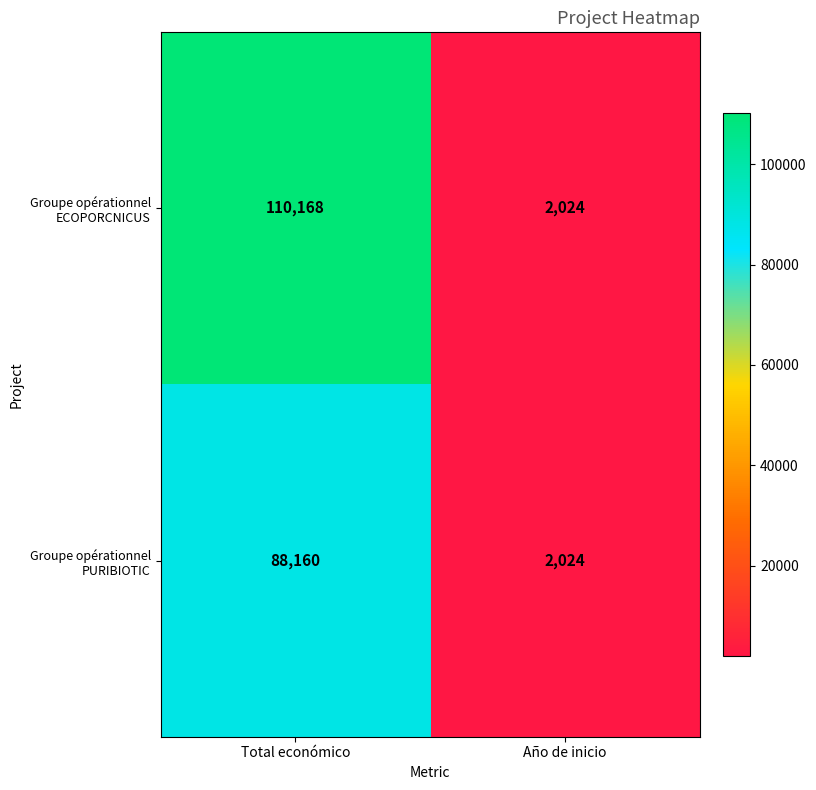

Reading left to right, list all the values displayed in this chart.

Groupe opérationnel ECOPORCNICUS: 110168	2024
Groupe opérationnel PURIBIOTIC: 88160	2024